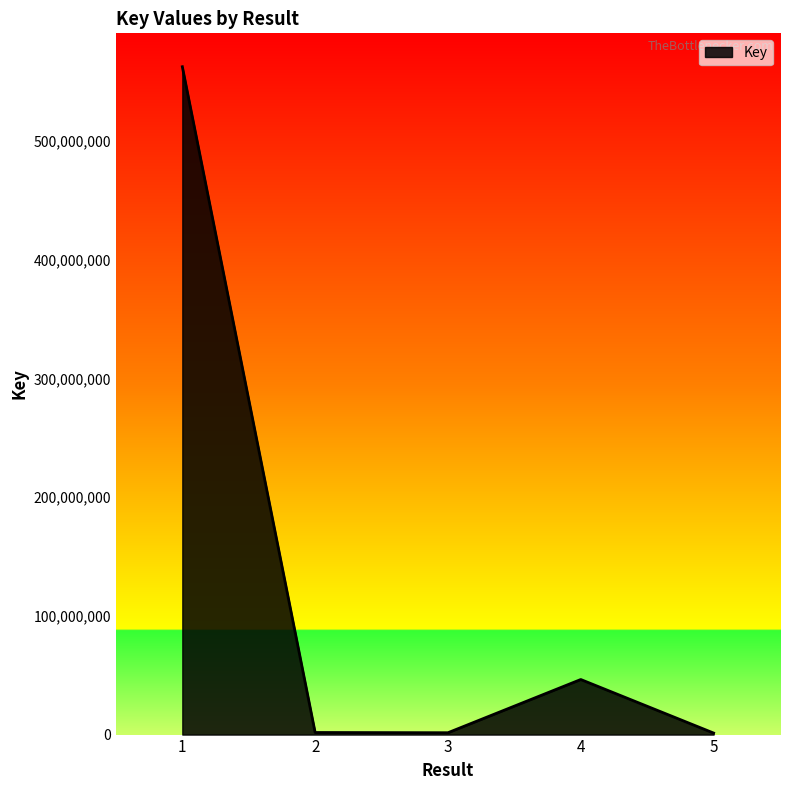

What is the average value?

122758028